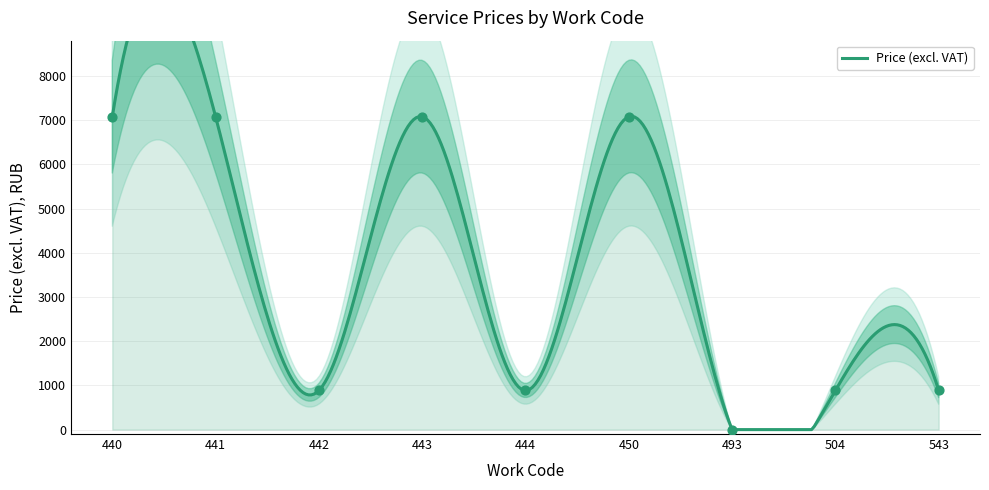

Between 440 and 441, which is larger?

440